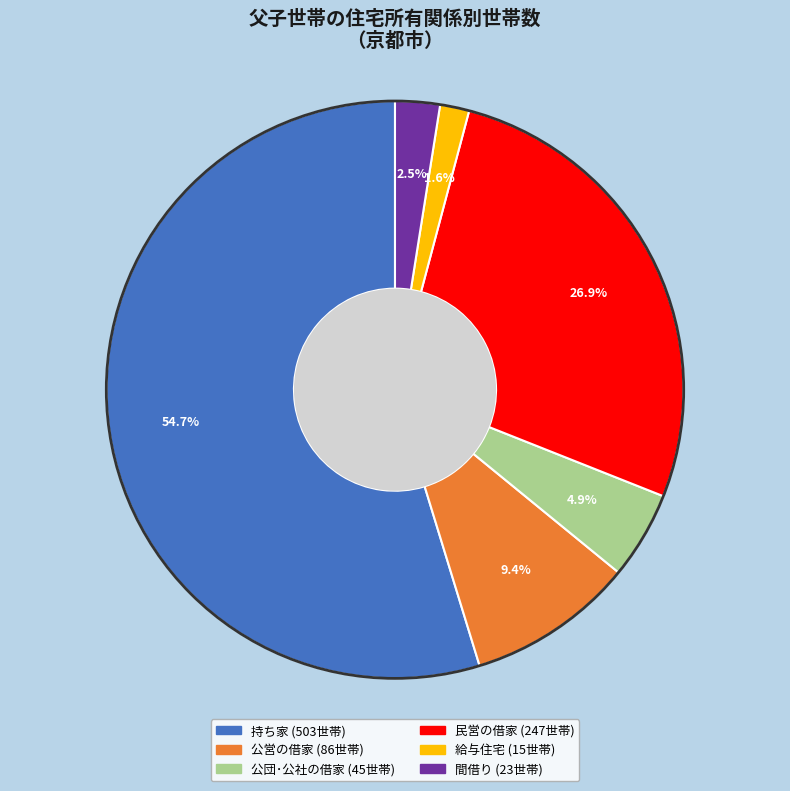

Is the sum of 民営の借家 and 公営の借家 greater than half?

No